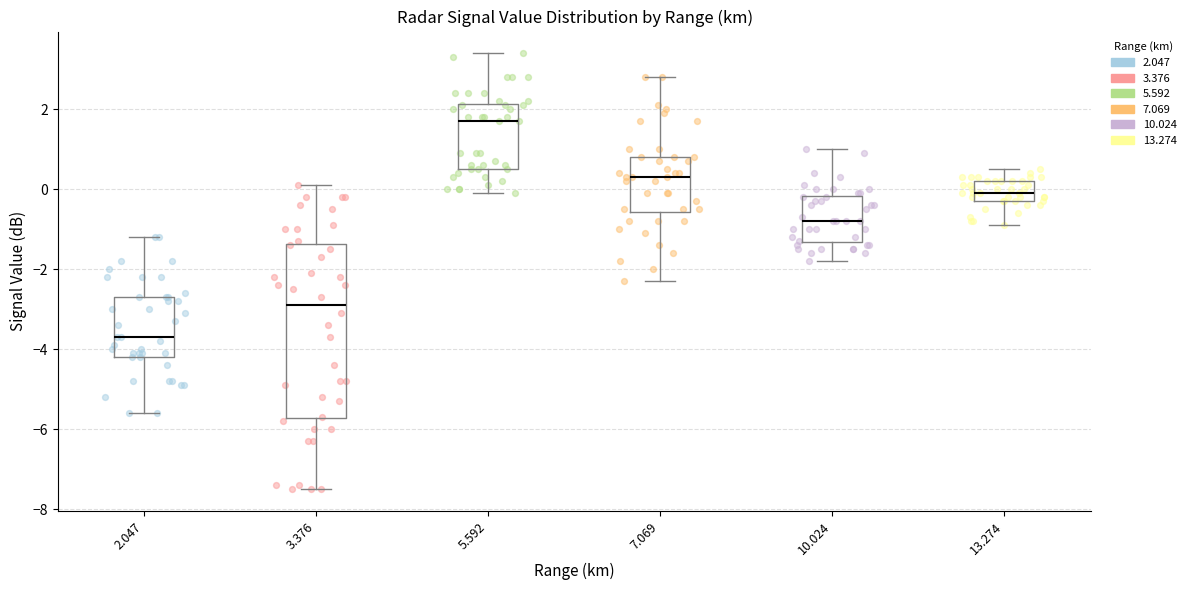

Comparing the boxes themselves (not the whiskers), which one is the tallest?

3.376